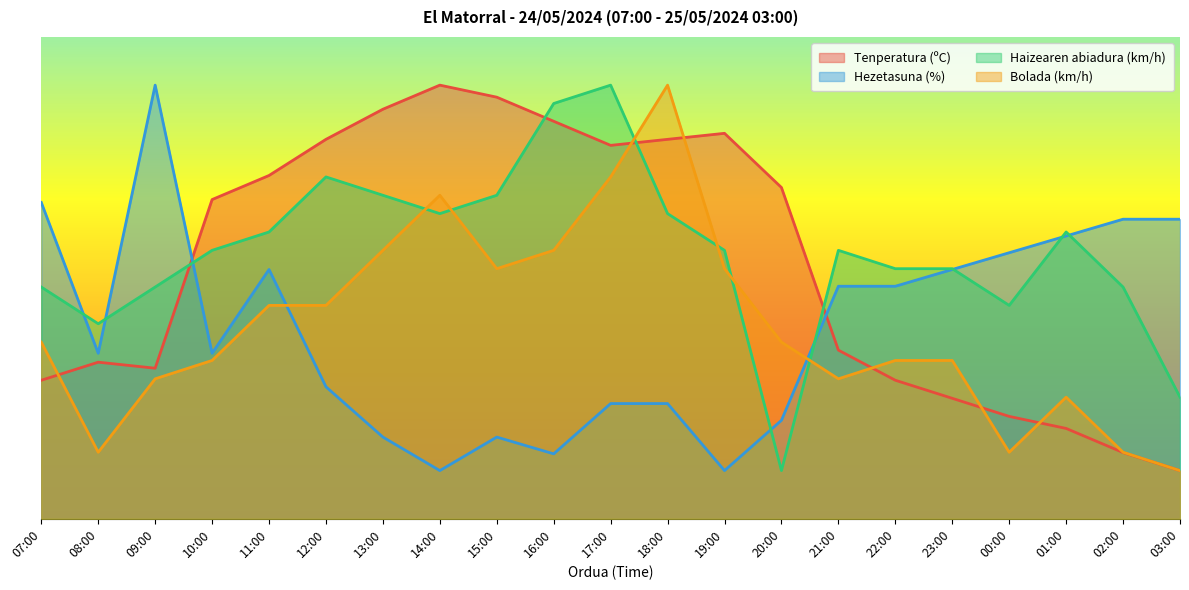

Between 07:00 and 20:00, which is larger?

20:00